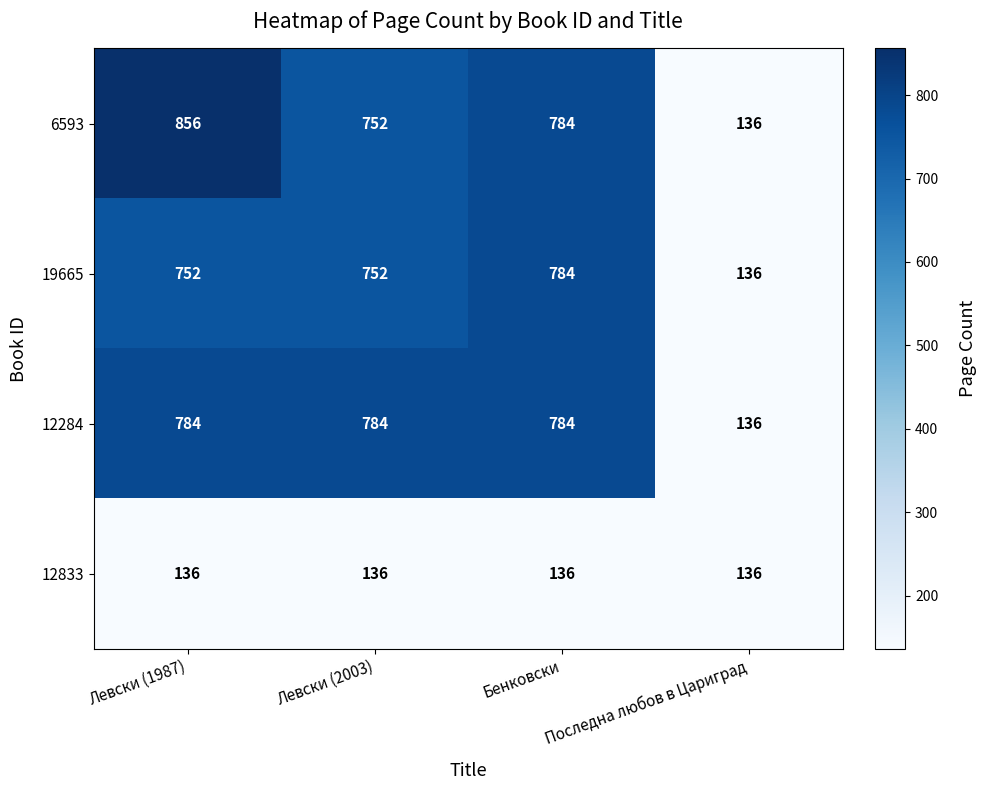

What is the difference between the highest and lowest values at Левски (2003)?

648